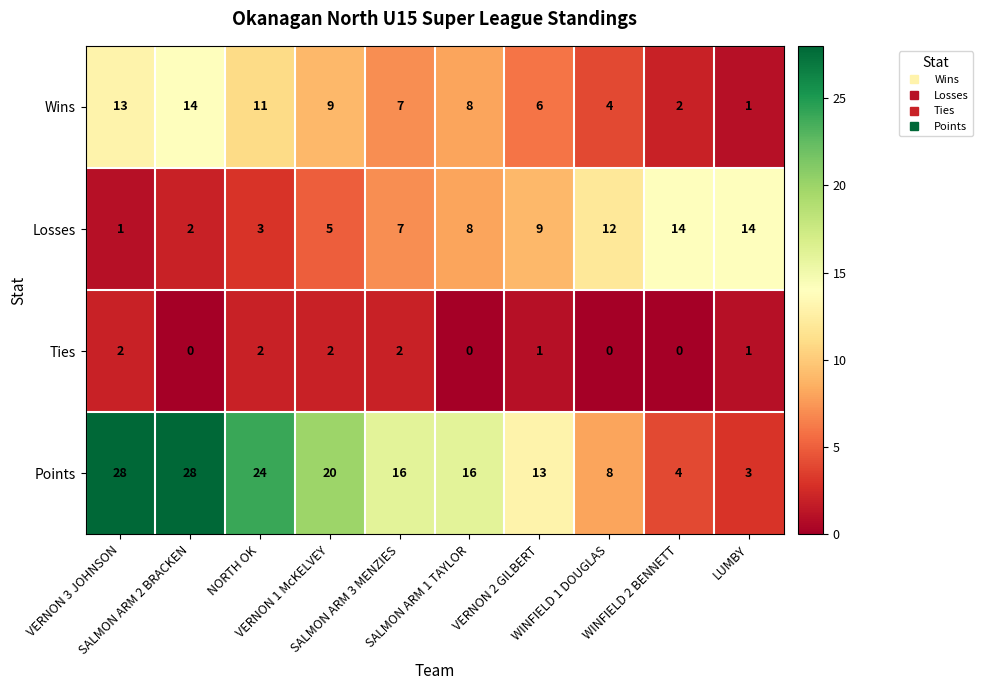

How many values in the Losses series are below 8?

5